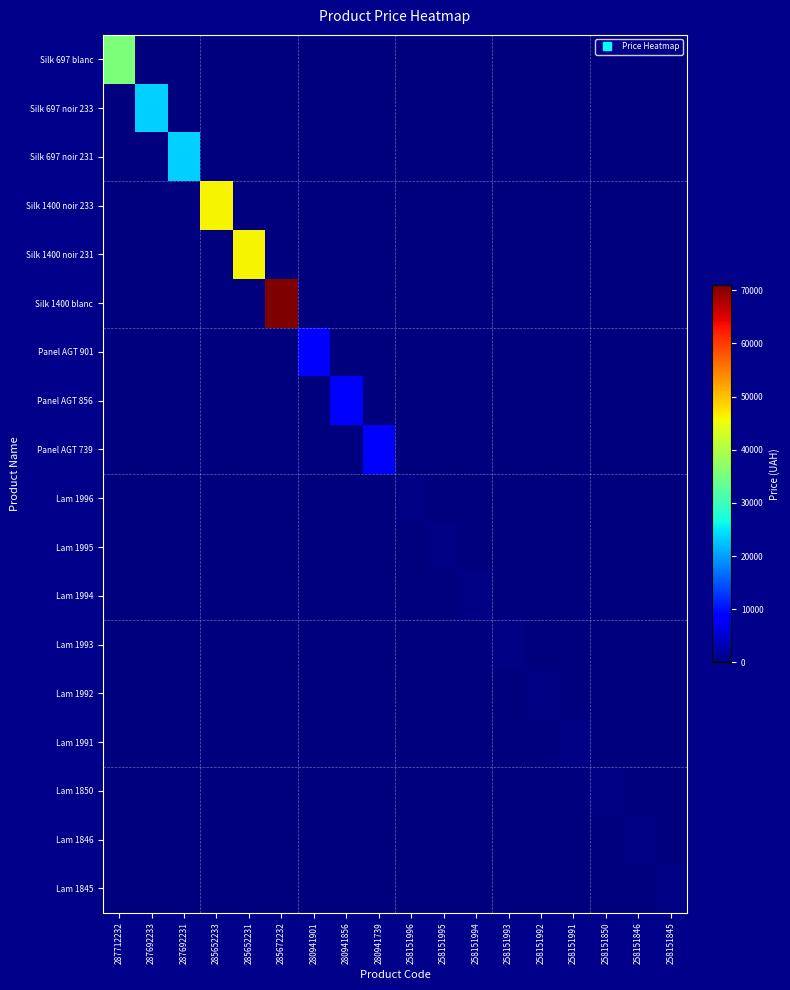

Reading right to left, what are all the values shown in this chart?

Silk 697 blanc: 258151845=0.0	258151846=0.0	258151850=0.0	258151991=0.0	258151992=0.0	258151993=0.0	258151994=0.0	258151995=0.0	258151996=0.0	280941739=0.0	280941856=0.0	280941901=0.0	285672232=0.0	285652231=0.0	285652233=0.0	287692231=0.0	287692233=0.0	287712232=35659.4
Silk 697 noir 233: 258151845=0.0	258151846=0.0	258151850=0.0	258151991=0.0	258151992=0.0	258151993=0.0	258151994=0.0	258151995=0.0	258151996=0.0	280941739=0.0	280941856=0.0	280941901=0.0	285672232=0.0	285652231=0.0	285652233=0.0	287692231=0.0	287692233=23278.2	287712232=0.0
Silk 697 noir 231: 258151845=0.0	258151846=0.0	258151850=0.0	258151991=0.0	258151992=0.0	258151993=0.0	258151994=0.0	258151995=0.0	258151996=0.0	280941739=0.0	280941856=0.0	280941901=0.0	285672232=0.0	285652231=0.0	285652233=0.0	287692231=23278.2	287692233=0.0	287712232=0.0
Silk 1400 noir 233: 258151845=0.0	258151846=0.0	258151850=0.0	258151991=0.0	258151992=0.0	258151993=0.0	258151994=0.0	258151995=0.0	258151996=0.0	280941739=0.0	280941856=0.0	280941901=0.0	285672232=0.0	285652231=0.0	285652233=46143.9	287692231=0.0	287692233=0.0	287712232=0.0
Silk 1400 noir 231: 258151845=0.0	258151846=0.0	258151850=0.0	258151991=0.0	258151992=0.0	258151993=0.0	258151994=0.0	258151995=0.0	258151996=0.0	280941739=0.0	280941856=0.0	280941901=0.0	285672232=0.0	285652231=46143.9	285652233=0.0	287692231=0.0	287692233=0.0	287712232=0.0
Silk 1400 blanc: 258151845=0.0	258151846=0.0	258151850=0.0	258151991=0.0	258151992=0.0	258151993=0.0	258151994=0.0	258151995=0.0	258151996=0.0	280941739=0.0	280941856=0.0	280941901=0.0	285672232=70906.0	285652231=0.0	285652233=0.0	287692231=0.0	287692233=0.0	287712232=0.0
Panel AGT 901: 258151845=0.0	258151846=0.0	258151850=0.0	258151991=0.0	258151992=0.0	258151993=0.0	258151994=0.0	258151995=0.0	258151996=0.0	280941739=0.0	280941856=0.0	280941901=7792.9	285672232=0.0	285652231=0.0	285652233=0.0	287692231=0.0	287692233=0.0	287712232=0.0
Panel AGT 856: 258151845=0.0	258151846=0.0	258151850=0.0	258151991=0.0	258151992=0.0	258151993=0.0	258151994=0.0	258151995=0.0	258151996=0.0	280941739=0.0	280941856=7792.9	280941901=0.0	285672232=0.0	285652231=0.0	285652233=0.0	287692231=0.0	287692233=0.0	287712232=0.0
Panel AGT 739: 258151845=0.0	258151846=0.0	258151850=0.0	258151991=0.0	258151992=0.0	258151993=0.0	258151994=0.0	258151995=0.0	258151996=0.0	280941739=7792.9	280941856=0.0	280941901=0.0	285672232=0.0	285652231=0.0	285652233=0.0	287692231=0.0	287692233=0.0	287712232=0.0
Lam 1996: 258151845=0.0	258151846=0.0	258151850=0.0	258151991=0.0	258151992=0.0	258151993=0.0	258151994=0.0	258151995=0.0	258151996=515.8	280941739=0.0	280941856=0.0	280941901=0.0	285672232=0.0	285652231=0.0	285652233=0.0	287692231=0.0	287692233=0.0	287712232=0.0
Lam 1995: 258151845=0.0	258151846=0.0	258151850=0.0	258151991=0.0	258151992=0.0	258151993=0.0	258151994=0.0	258151995=515.8	258151996=0.0	280941739=0.0	280941856=0.0	280941901=0.0	285672232=0.0	285652231=0.0	285652233=0.0	287692231=0.0	287692233=0.0	287712232=0.0
Lam 1994: 258151845=0.0	258151846=0.0	258151850=0.0	258151991=0.0	258151992=0.0	258151993=0.0	258151994=515.8	258151995=0.0	258151996=0.0	280941739=0.0	280941856=0.0	280941901=0.0	285672232=0.0	285652231=0.0	285652233=0.0	287692231=0.0	287692233=0.0	287712232=0.0
Lam 1993: 258151845=0.0	258151846=0.0	258151850=0.0	258151991=0.0	258151992=0.0	258151993=515.8	258151994=0.0	258151995=0.0	258151996=0.0	280941739=0.0	280941856=0.0	280941901=0.0	285672232=0.0	285652231=0.0	285652233=0.0	287692231=0.0	287692233=0.0	287712232=0.0
Lam 1992: 258151845=0.0	258151846=0.0	258151850=0.0	258151991=0.0	258151992=515.8	258151993=0.0	258151994=0.0	258151995=0.0	258151996=0.0	280941739=0.0	280941856=0.0	280941901=0.0	285672232=0.0	285652231=0.0	285652233=0.0	287692231=0.0	287692233=0.0	287712232=0.0
Lam 1991: 258151845=0.0	258151846=0.0	258151850=0.0	258151991=515.8	258151992=0.0	258151993=0.0	258151994=0.0	258151995=0.0	258151996=0.0	280941739=0.0	280941856=0.0	280941901=0.0	285672232=0.0	285652231=0.0	285652233=0.0	287692231=0.0	287692233=0.0	287712232=0.0
Lam 1850: 258151845=0.0	258151846=0.0	258151850=515.8	258151991=0.0	258151992=0.0	258151993=0.0	258151994=0.0	258151995=0.0	258151996=0.0	280941739=0.0	280941856=0.0	280941901=0.0	285672232=0.0	285652231=0.0	285652233=0.0	287692231=0.0	287692233=0.0	287712232=0.0
Lam 1846: 258151845=0.0	258151846=515.8	258151850=0.0	258151991=0.0	258151992=0.0	258151993=0.0	258151994=0.0	258151995=0.0	258151996=0.0	280941739=0.0	280941856=0.0	280941901=0.0	285672232=0.0	285652231=0.0	285652233=0.0	287692231=0.0	287692233=0.0	287712232=0.0
Lam 1845: 258151845=515.8	258151846=0.0	258151850=0.0	258151991=0.0	258151992=0.0	258151993=0.0	258151994=0.0	258151995=0.0	258151996=0.0	280941739=0.0	280941856=0.0	280941901=0.0	285672232=0.0	285652231=0.0	285652233=0.0	287692231=0.0	287692233=0.0	287712232=0.0